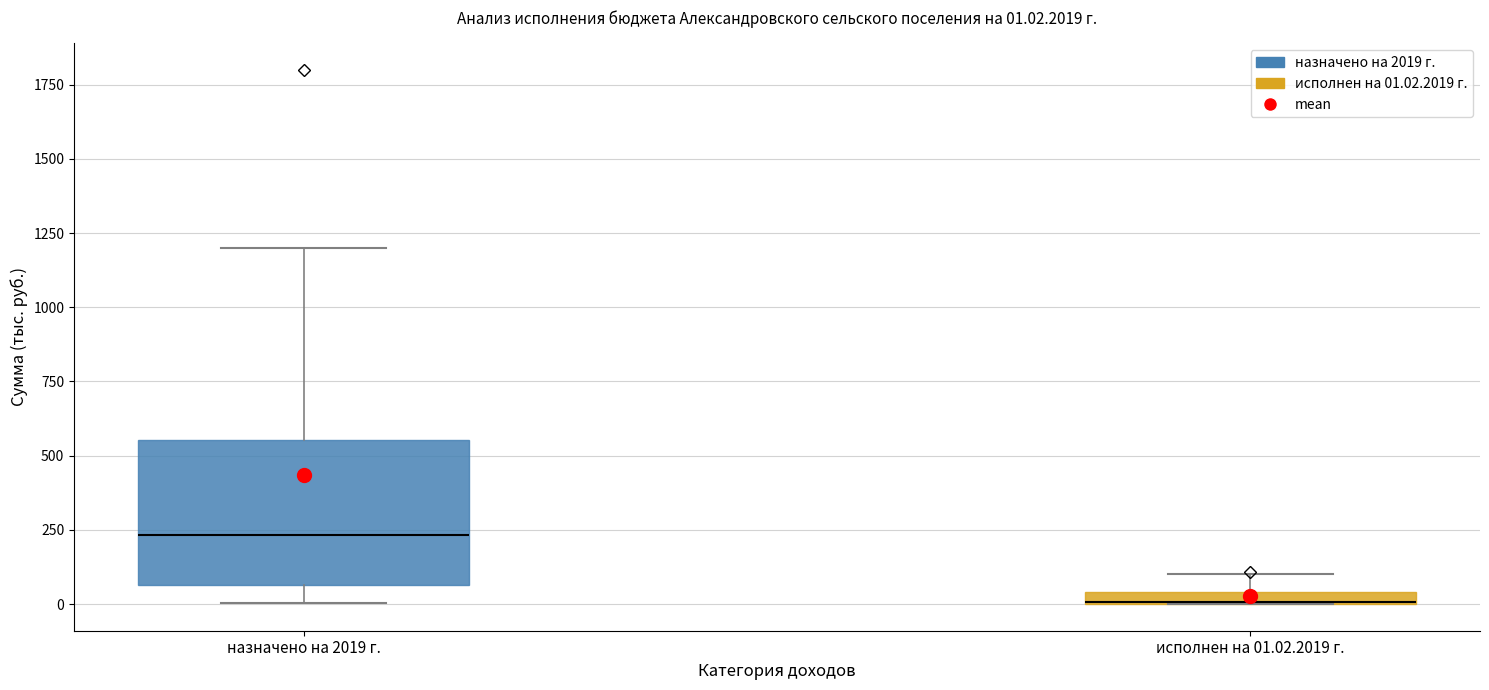

Which box is the tallest, from its lower edge to its upper edge?

назначено на 2019 г.